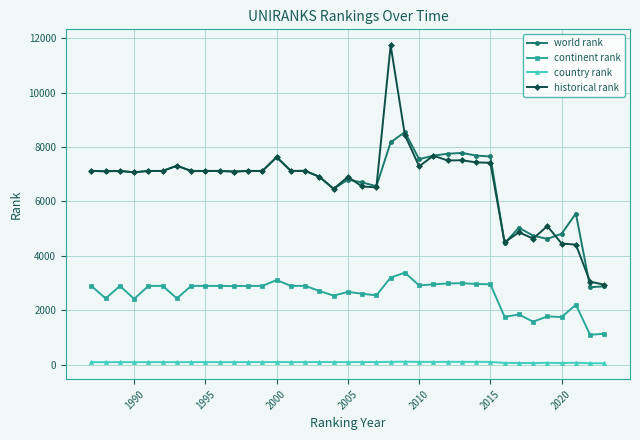

True or false: historical rank and world rank intersect in this chart.

True